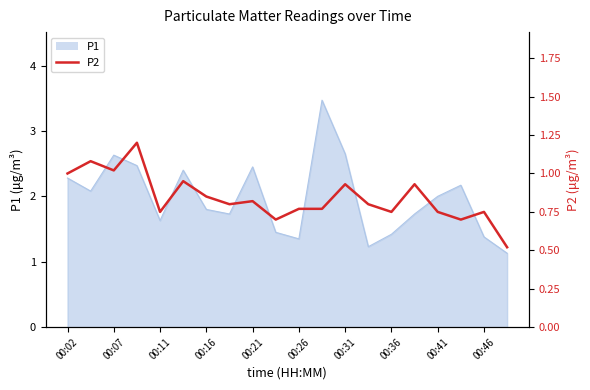

The chart shows a value of 0.4 at 00:36. True or false?

False